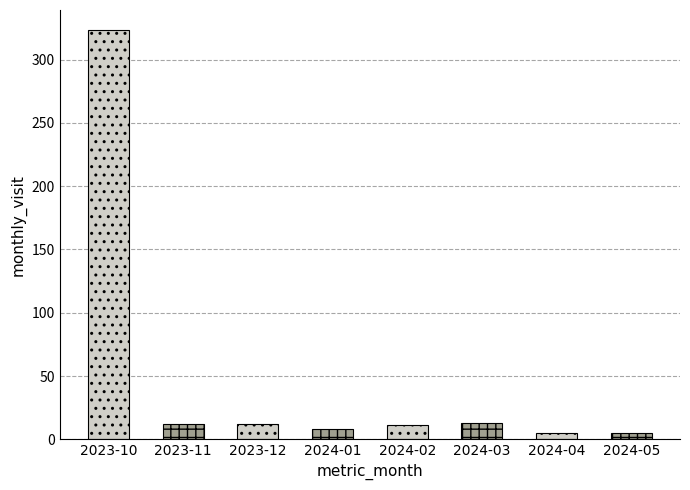

What is the sum of the values at 2024-01 and 2024-03?

21